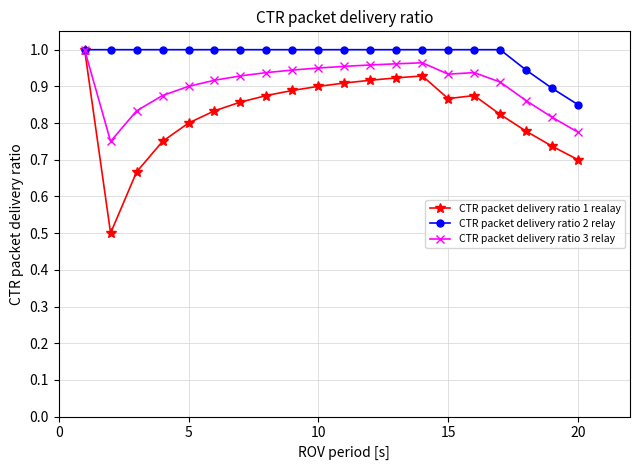

At how many categories does at least one series exceed 0?

20